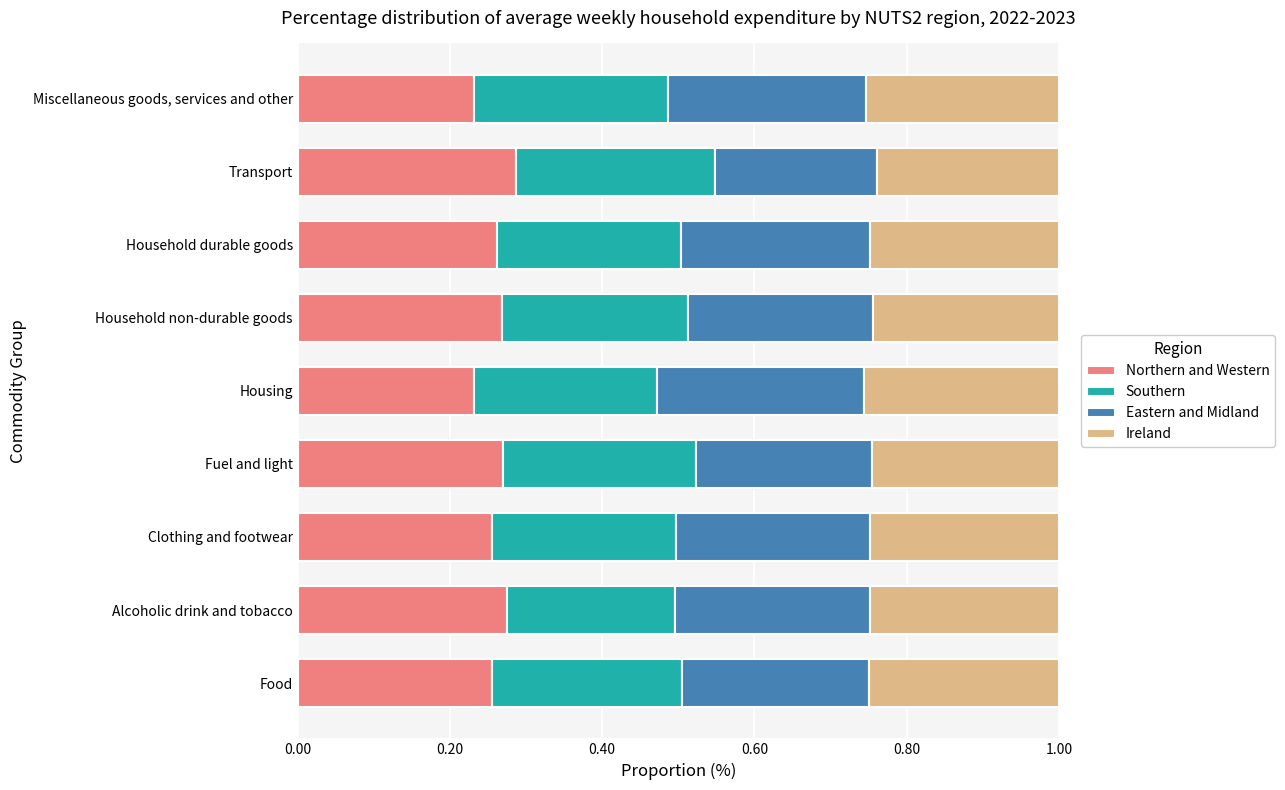

Count the Northern and Western values in the range 0 to 1.

9